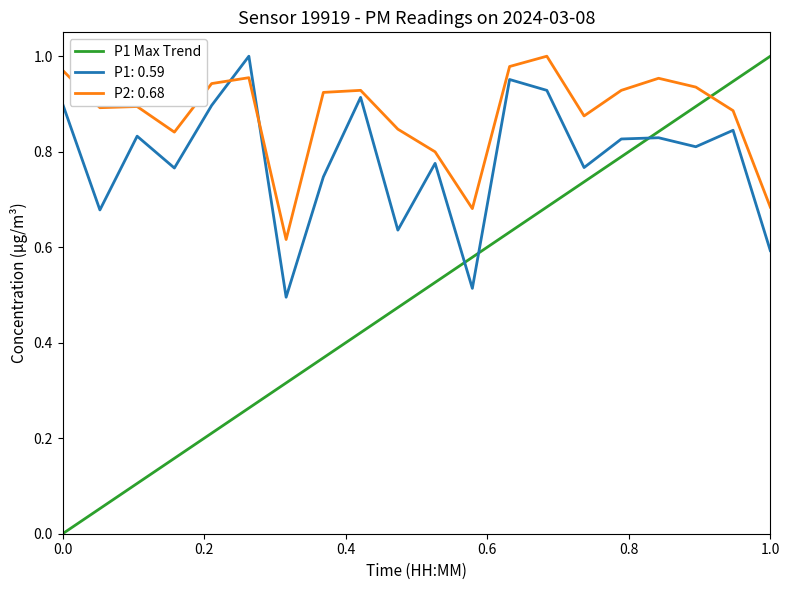

List the series in order of their overall mean, lowest first.

P1 Max Trend, P1: 0.59, P2: 0.68